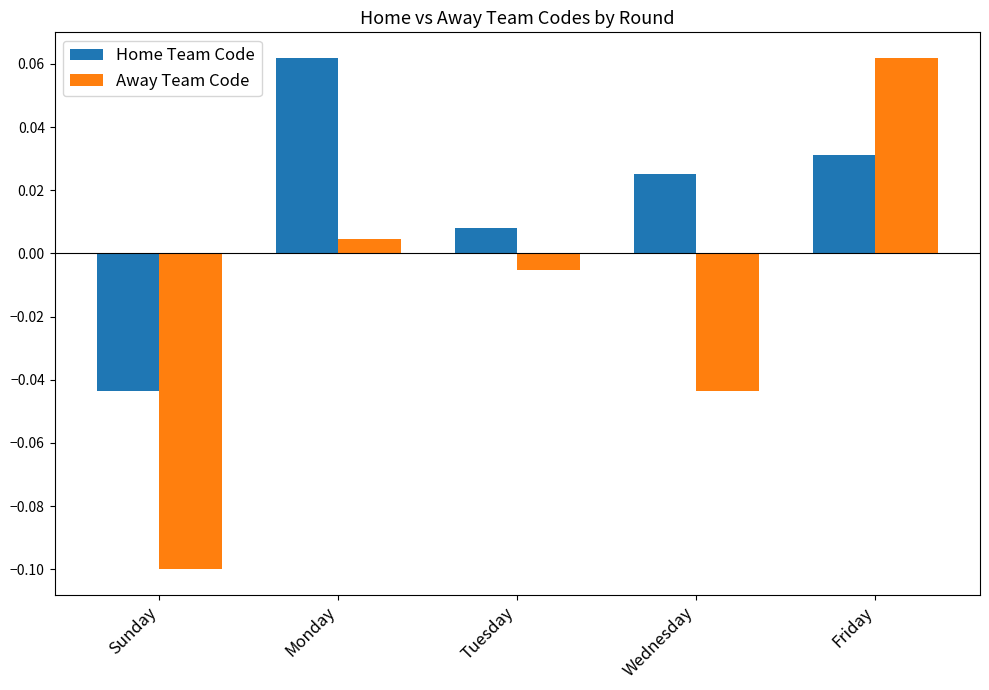

At which label does Home Team Code reach its minimum?

Sunday